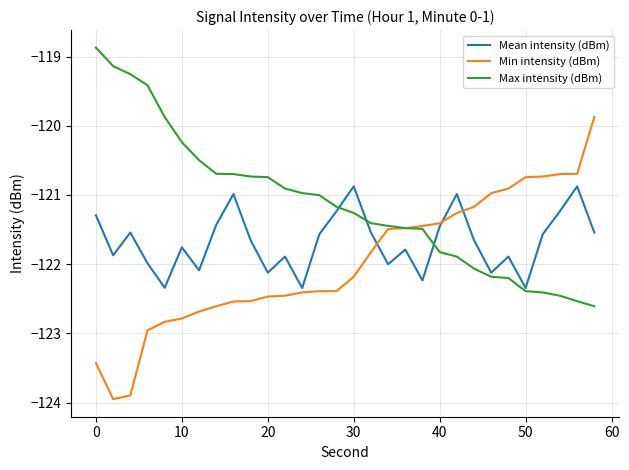

Rank the series by their average value, from highest to lowest.

Max intensity (dBm), Mean intensity (dBm), Min intensity (dBm)